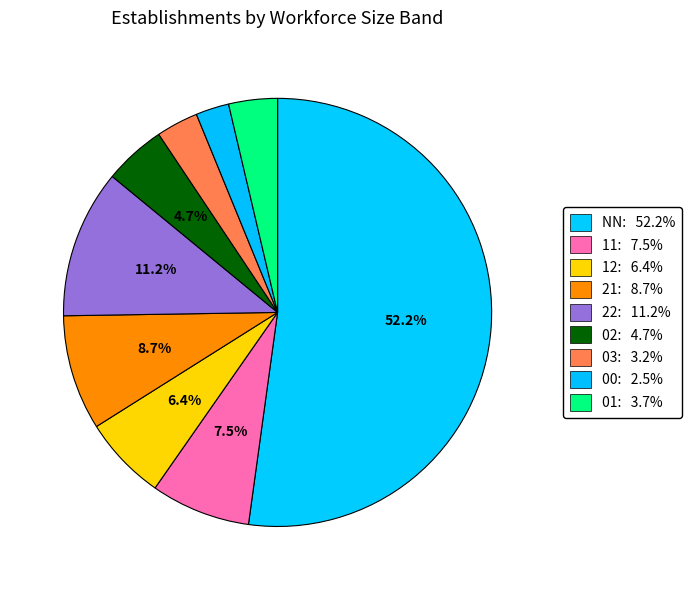

Which category has the biggest portion of the pie?

NN